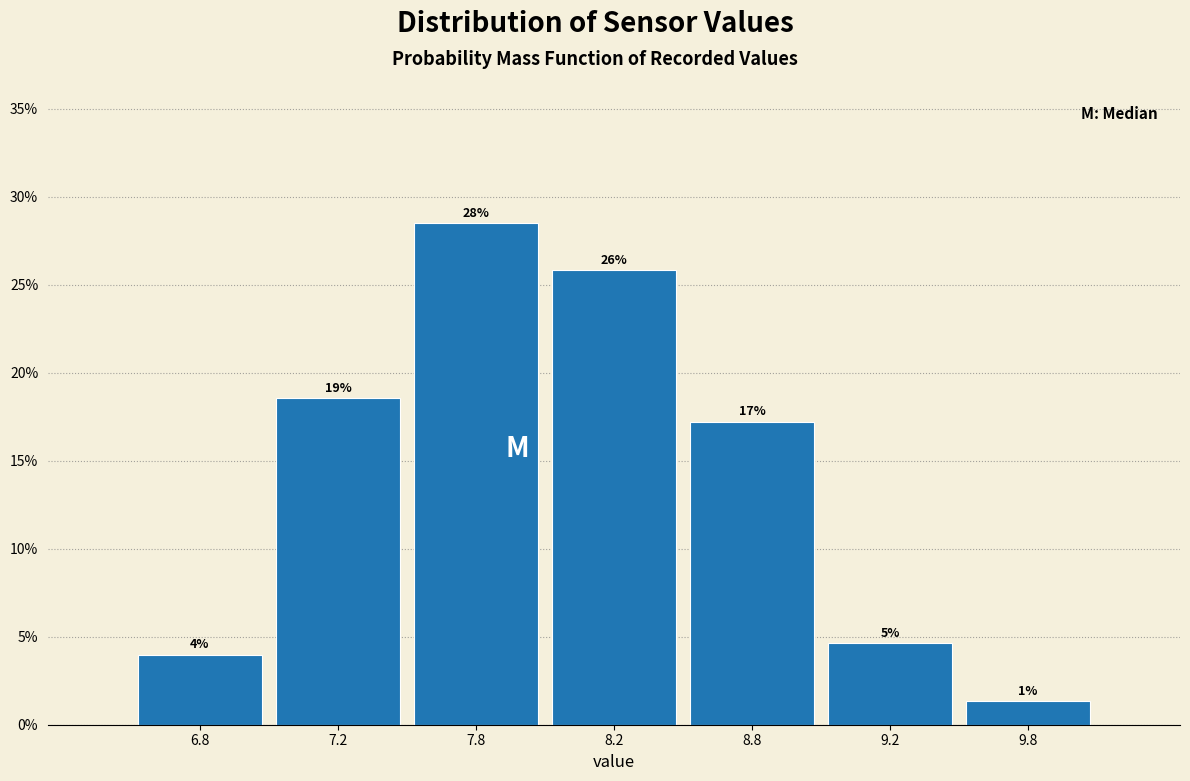

Does the chart contain any negative values?

No